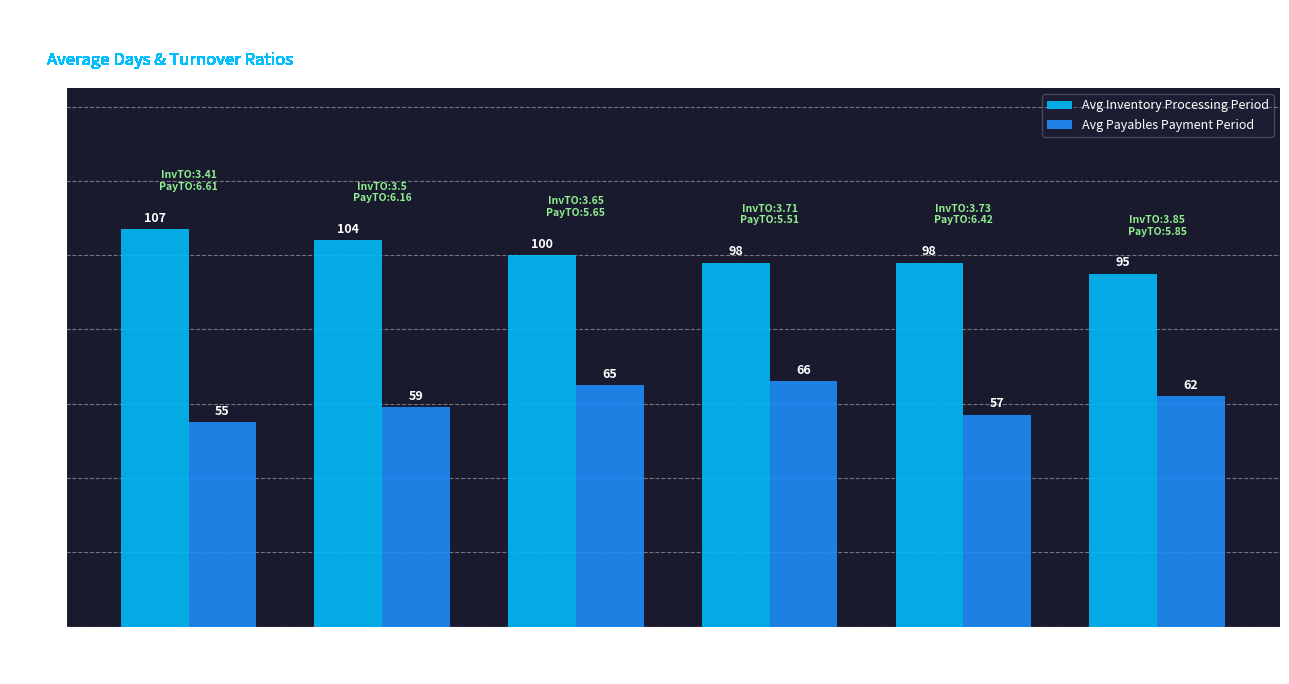

At how many categories does at least one series exceed 79?

6